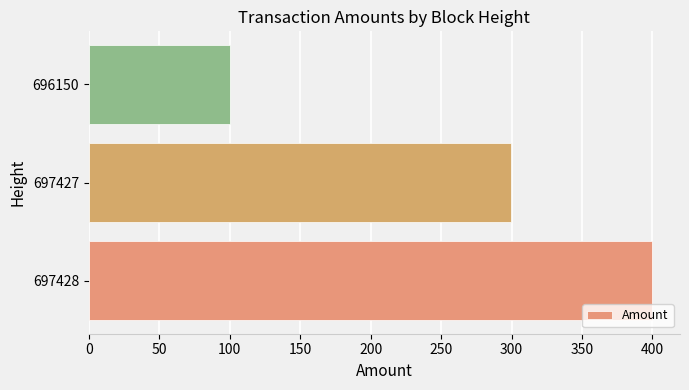

Reading bottom to top, list all the values displayed in this chart.

697428=399.6	697427=299.7	696150=100.0